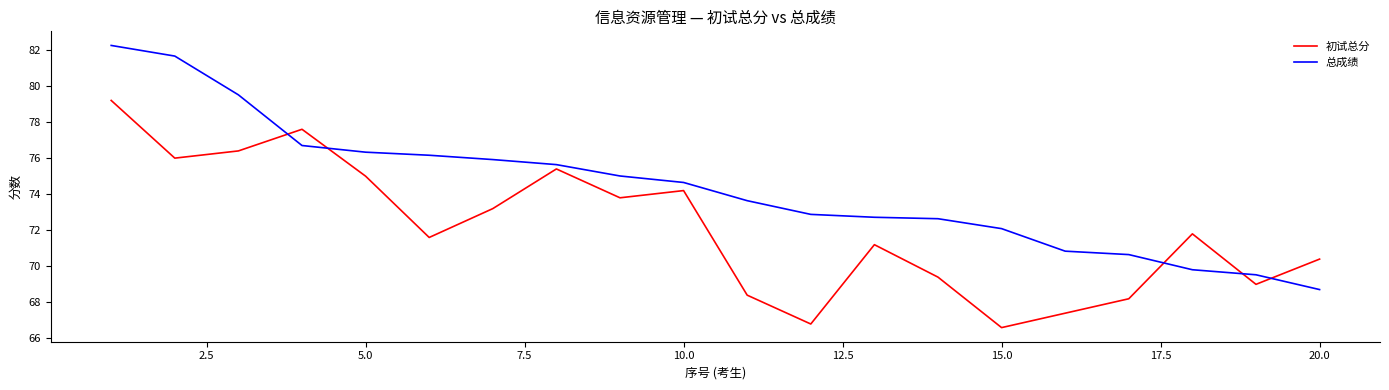

After their last crossing, which series has the higher values: 总成绩 or 初试总分?

初试总分